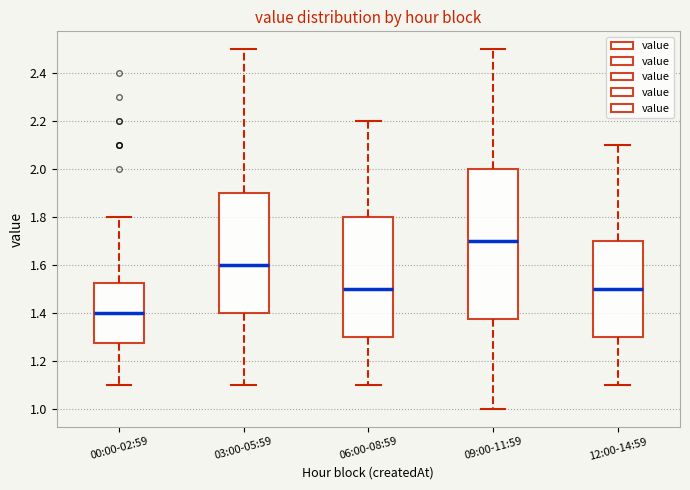

Reading left to right, transcribe this box plot: for each box, give where its median line is, the range the box spans, and where its two whiskers end, as read against the y-axis. The values are not printed on the chart, so give them approximately, as read against the axis.

00:00-02:59: median 1.40, box 1.28 to 1.52, whiskers 1.10 to 1.80
03:00-05:59: median 1.60, box 1.40 to 1.90, whiskers 1.10 to 2.50
06:00-08:59: median 1.50, box 1.30 to 1.80, whiskers 1.10 to 2.20
09:00-11:59: median 1.70, box 1.38 to 2.00, whiskers 1.00 to 2.50
12:00-14:59: median 1.50, box 1.30 to 1.70, whiskers 1.10 to 2.10